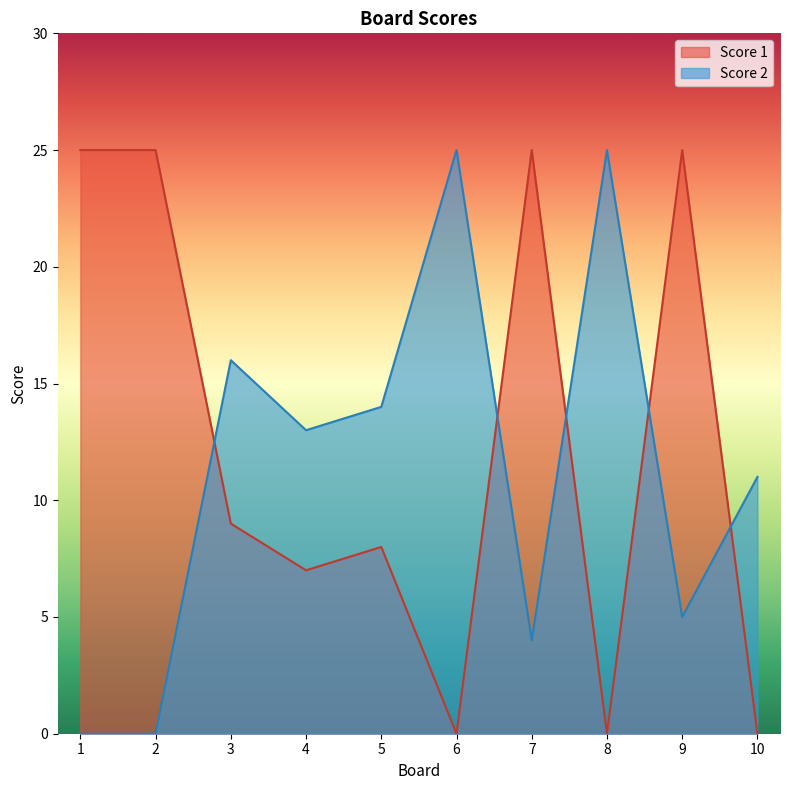

After their last crossing, which series has the higher values: Score 2 or Score 1?

Score 2